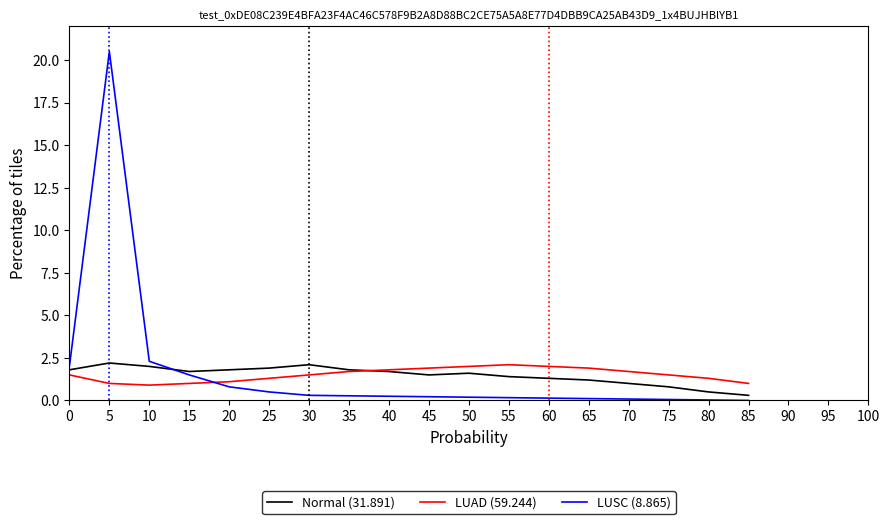

At 5, list the series in order from largest to smallest.

LUSC (8.865), Normal (31.891), LUAD (59.244)